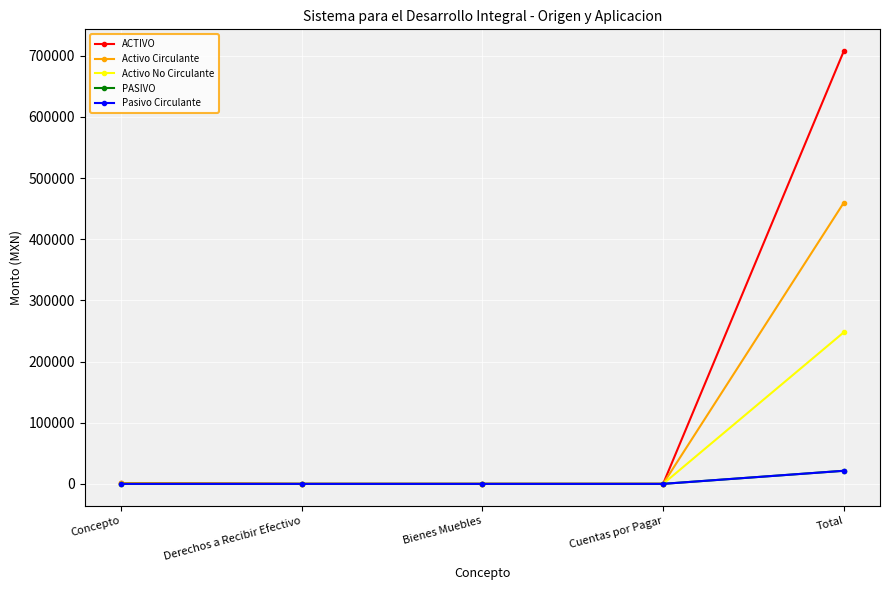

True or false: Activo No Circulante and ACTIVO cross at least once.

False